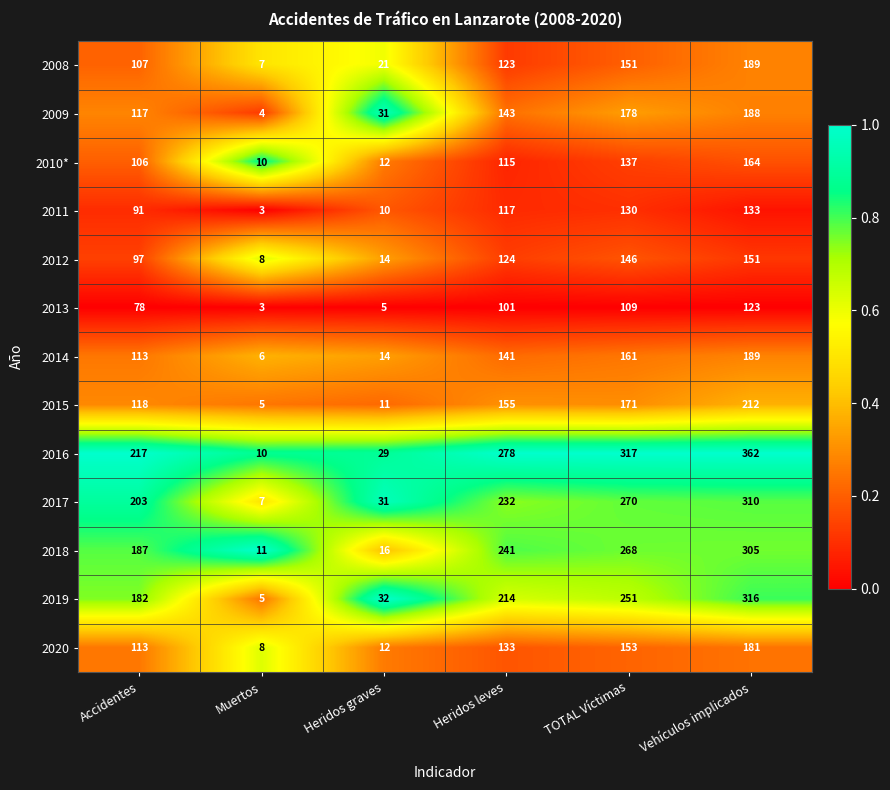

What is the approximate value of 2018 at Vehículos implicados, to the nearest 5?

305